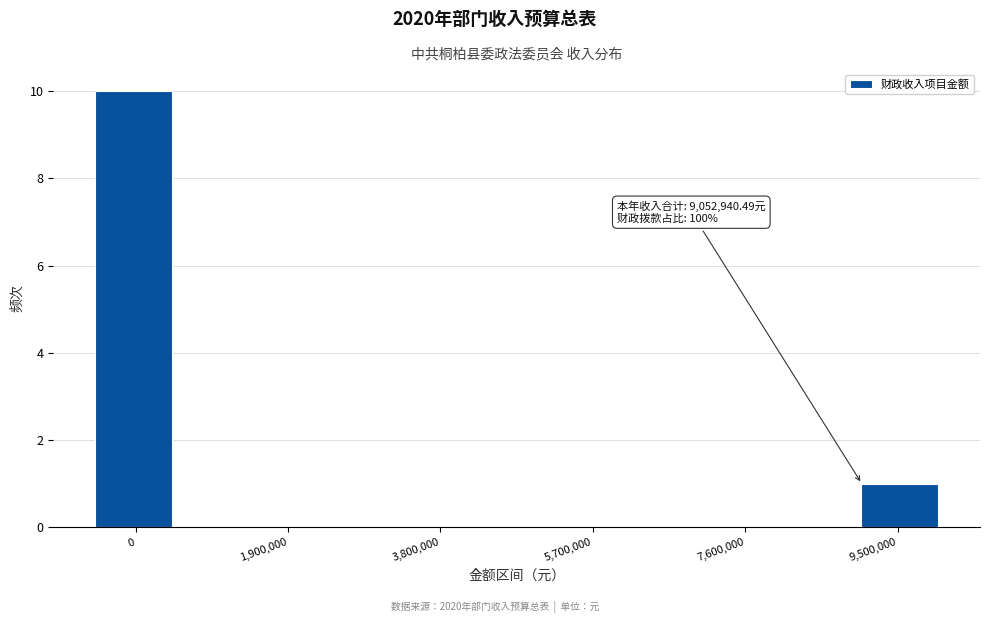

Which range on the x-axis has the tallest bar?

-400000 to 400000